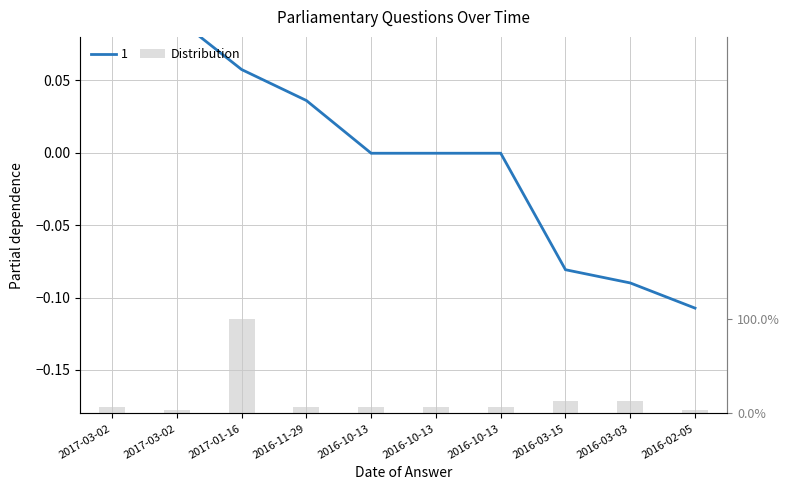

Does the chart contain stacked bars?

No